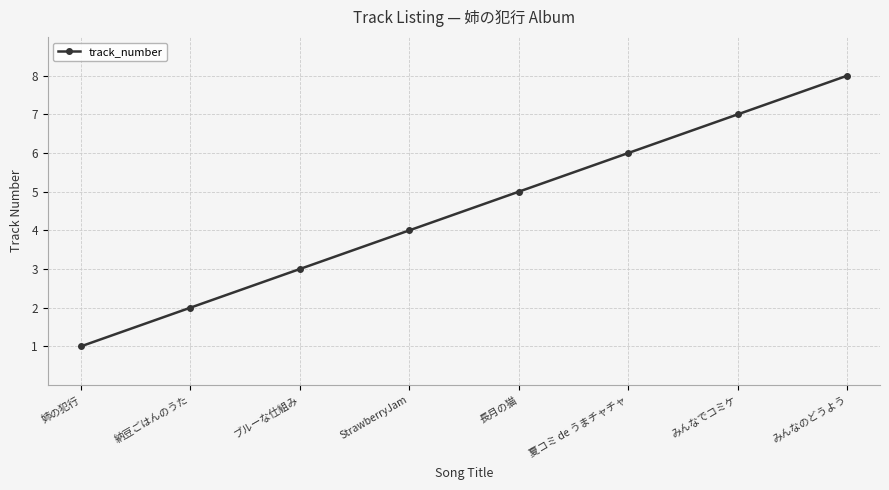

What is the maximum value shown in the chart?

8